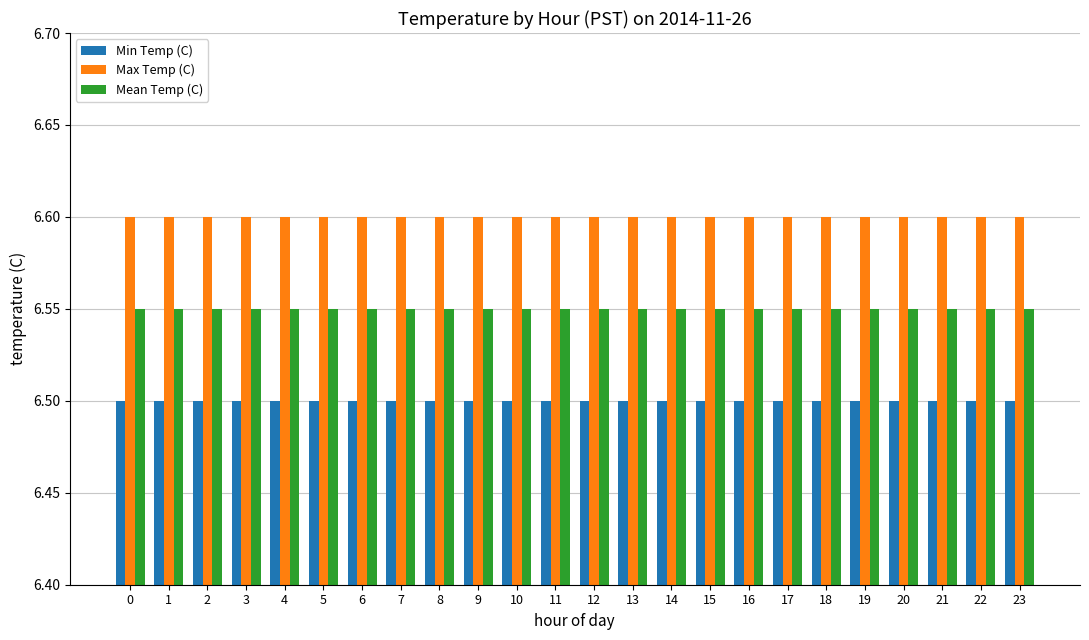

Is it true that Max Temp (C) equals 4.4 at 23?

False